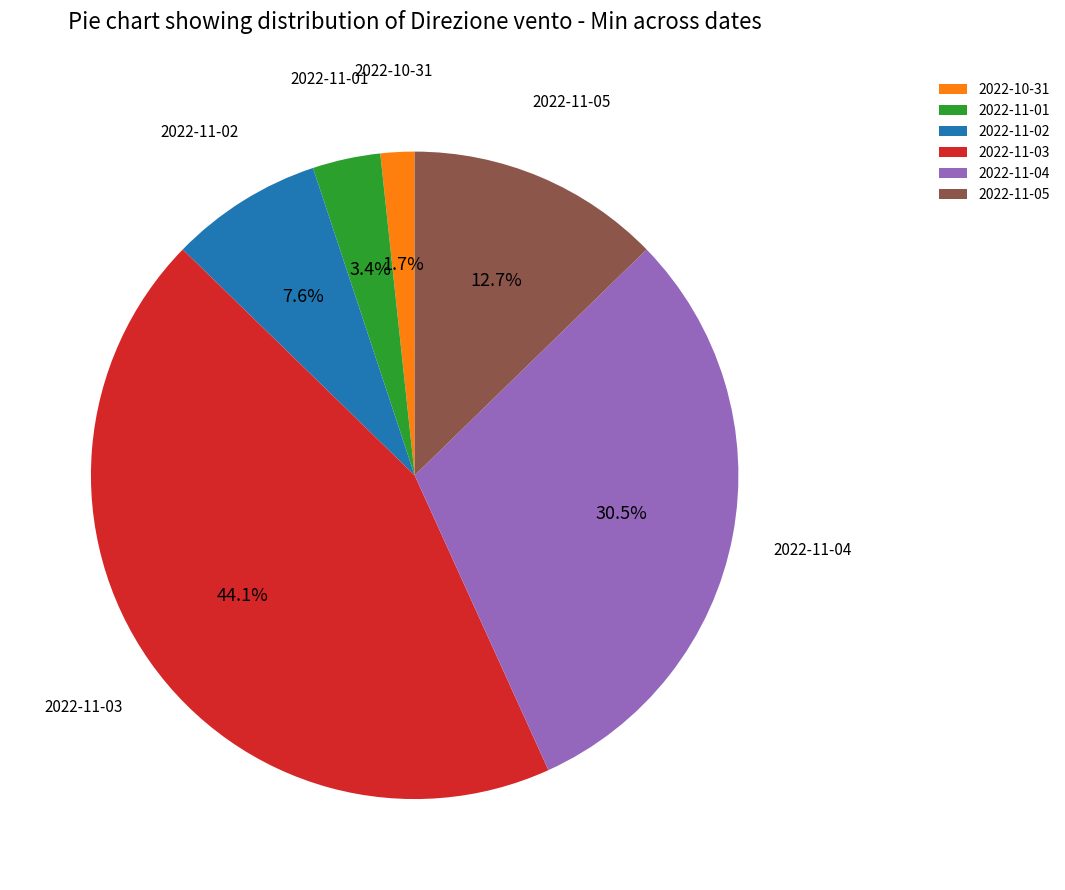

To the nearest percent, what percentage of the pie is 2022-11-05?

13%